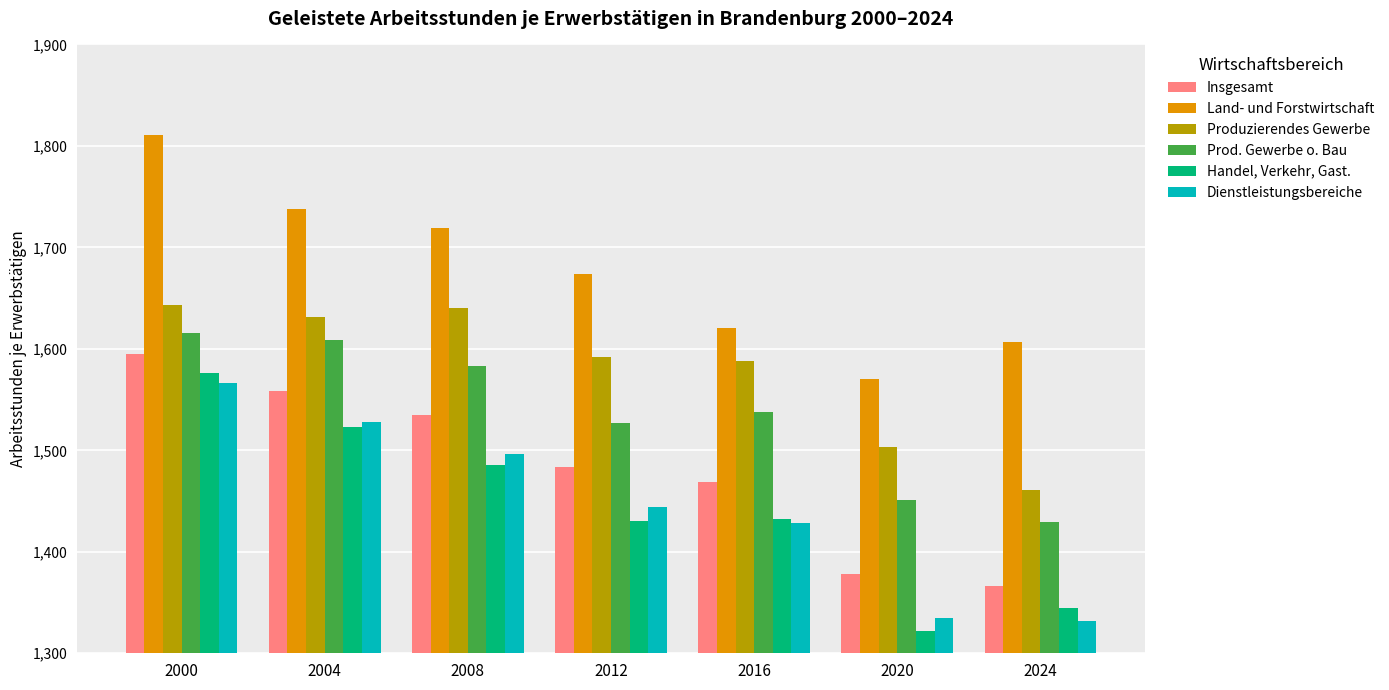

Rank the series at 2024 from highest to lowest value.

Land- und Forstwirtschaft, Produzierendes Gewerbe, Prod. Gewerbe o. Bau, Insgesamt, Handel, Verkehr, Gast., Dienstleistungsbereiche